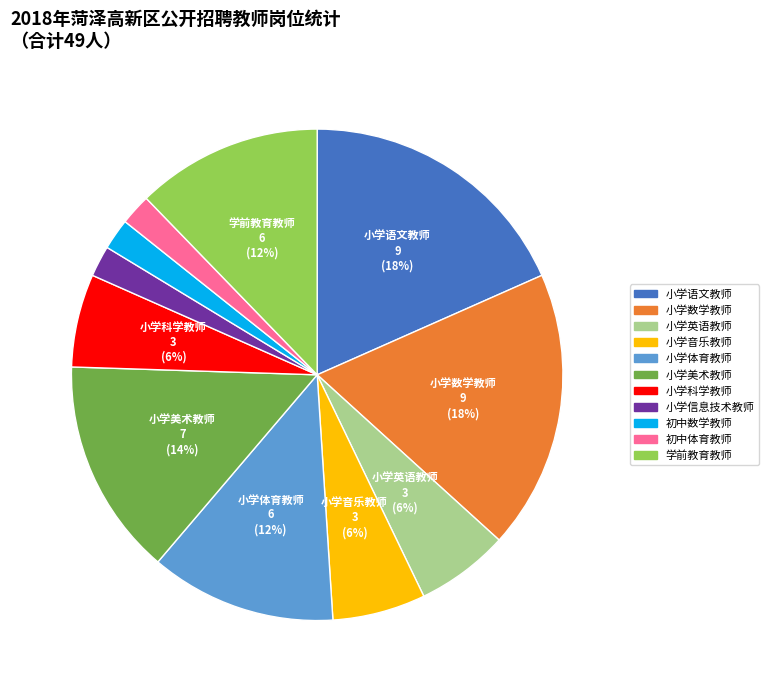

The 小学音乐教师 slice represents 6% of the pie. True or false?

True